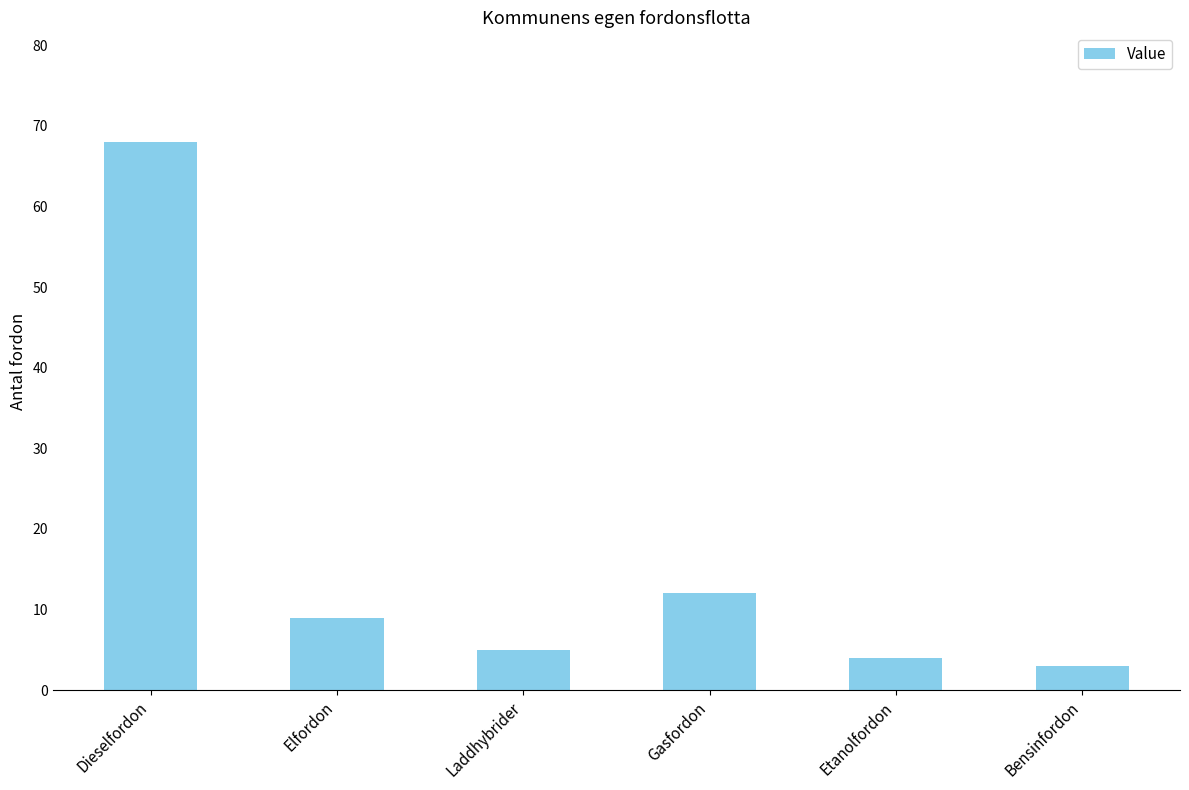

List the labels in order of value, largest first.

Dieselfordon, Gasfordon, Elfordon, Laddhybrider, Etanolfordon, Bensinfordon